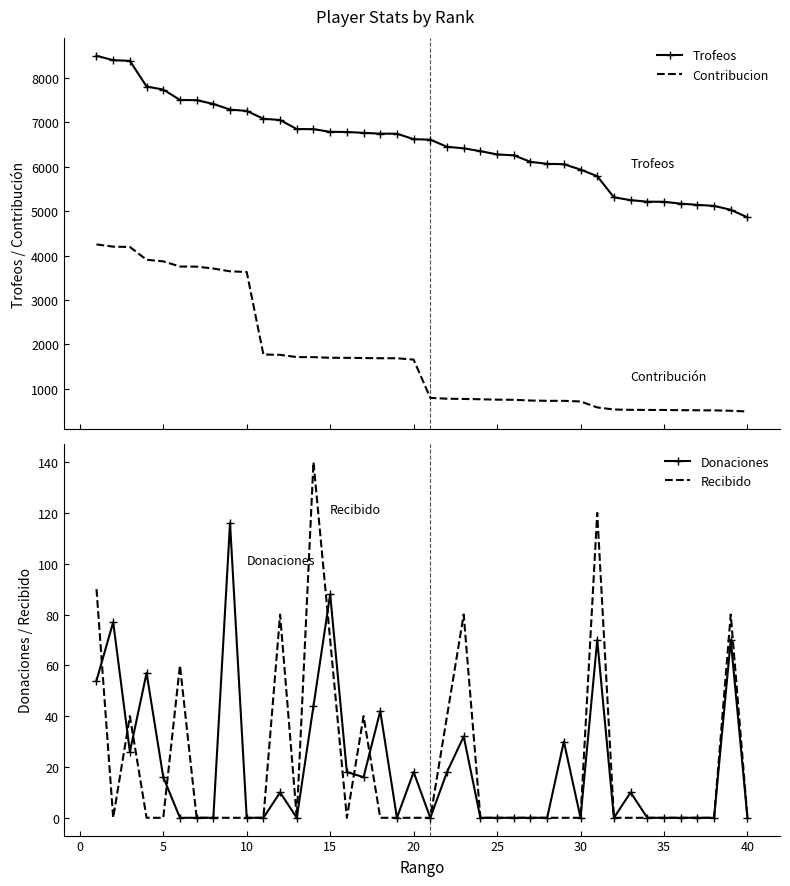

True or false: Contribucion and Trofeos intersect in this chart.

False